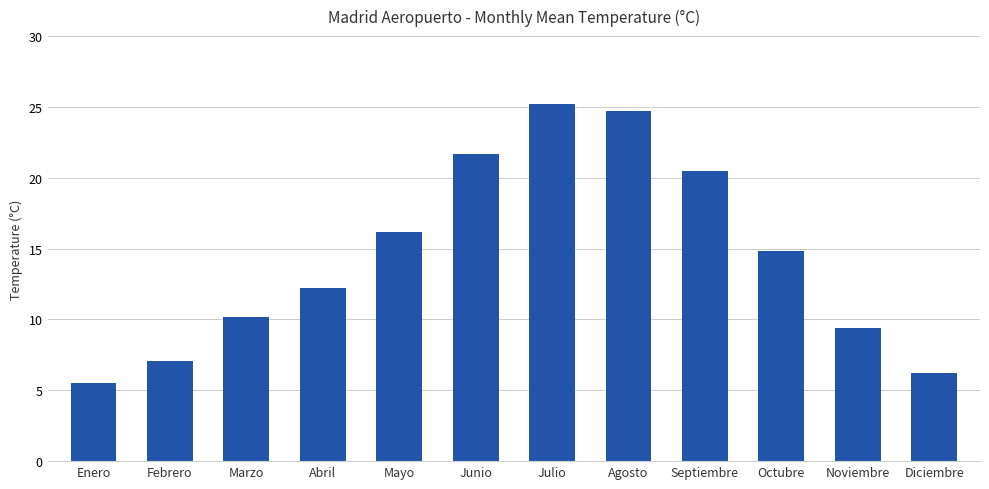

Which category has the highest value across all series?

Julio